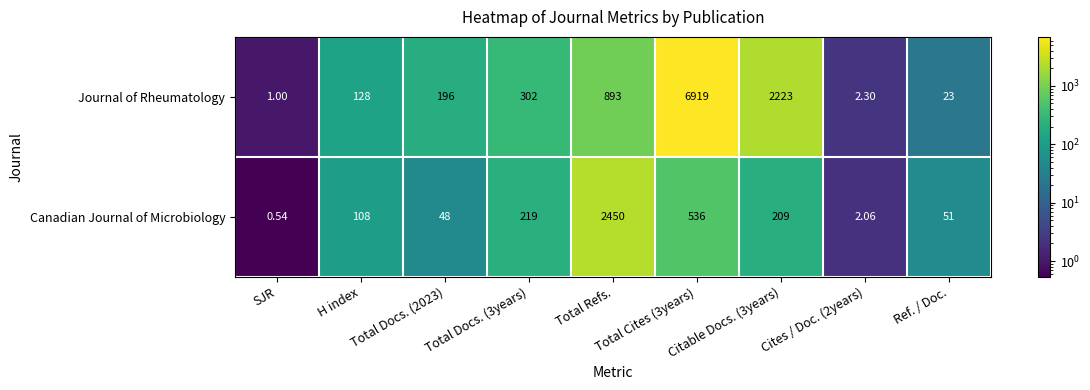

Which series has the widest spread of values?

Journal of Rheumatology